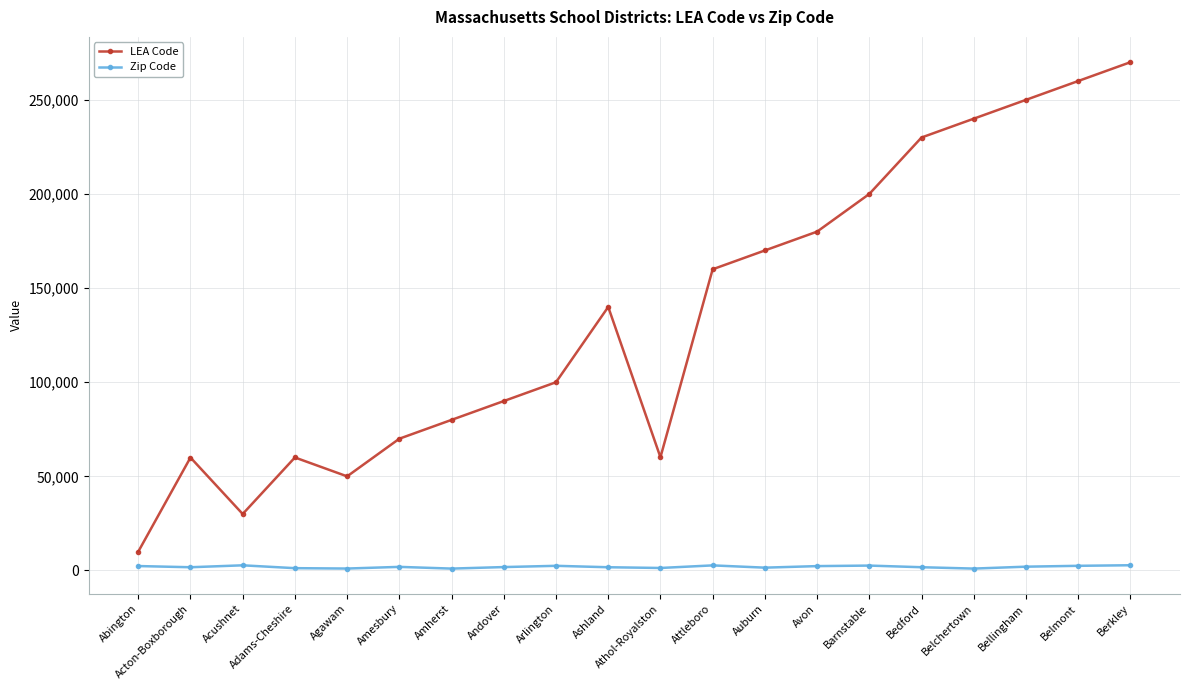

Is the value of Zip Code at Bellingham greater than the value of LEA Code at Abington?

No